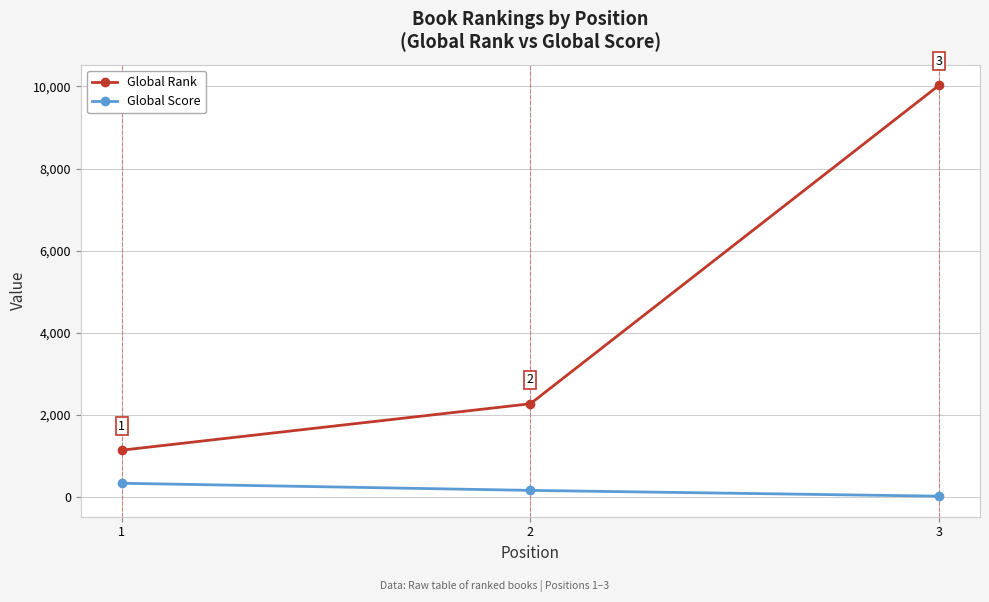

List the series in order of their overall mean, highest first.

Global Rank, Global Score